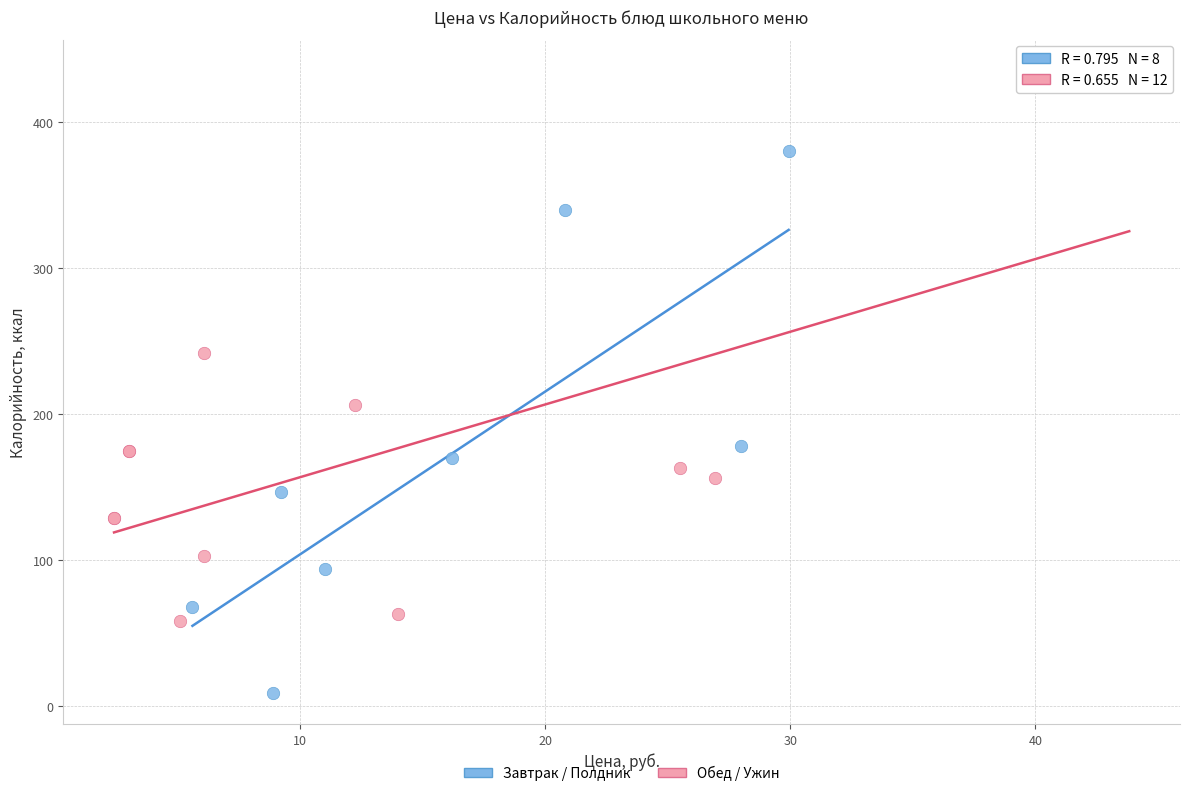

Which series contains the highest Y value?

Обед / Ужин